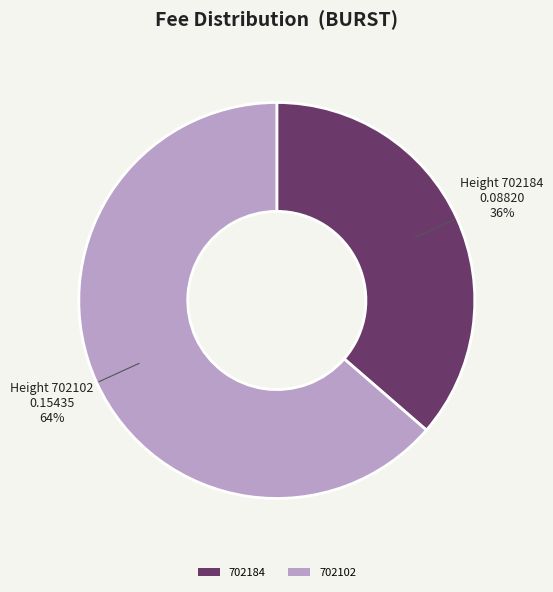

To the nearest percent, what is the combined percentage of 702184 and 702102?

100%